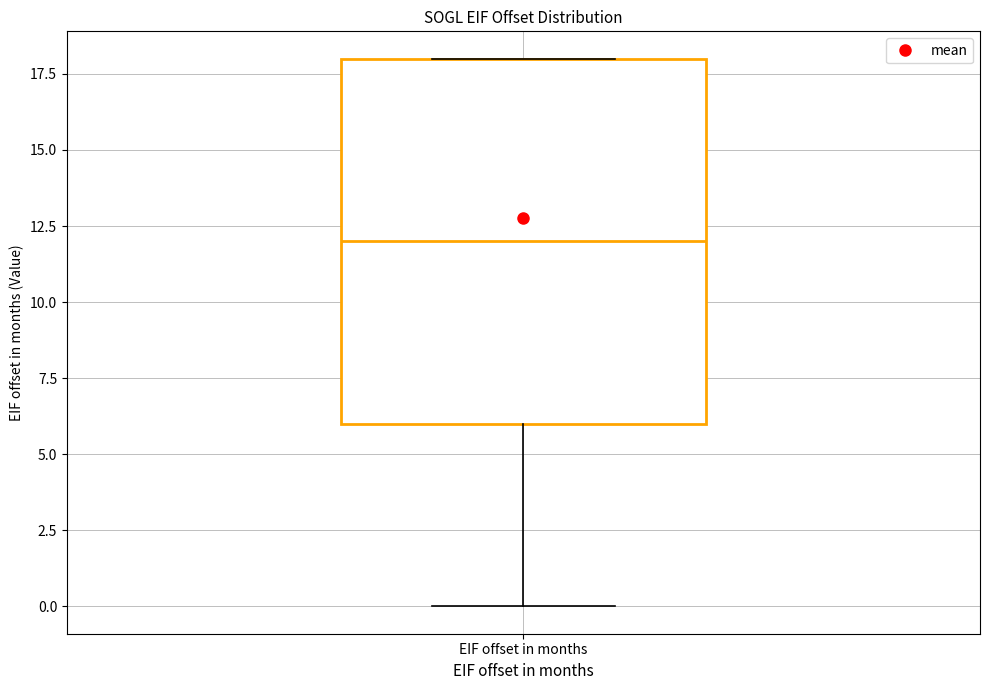

Read this box plot against the y-axis: the position of the median line, the range covered by the box, and the ends of both whiskers. The values are not printed on the chart, so give them approximately, as read against the axis.

median 12, box 6 to 18, whiskers 0 to 18